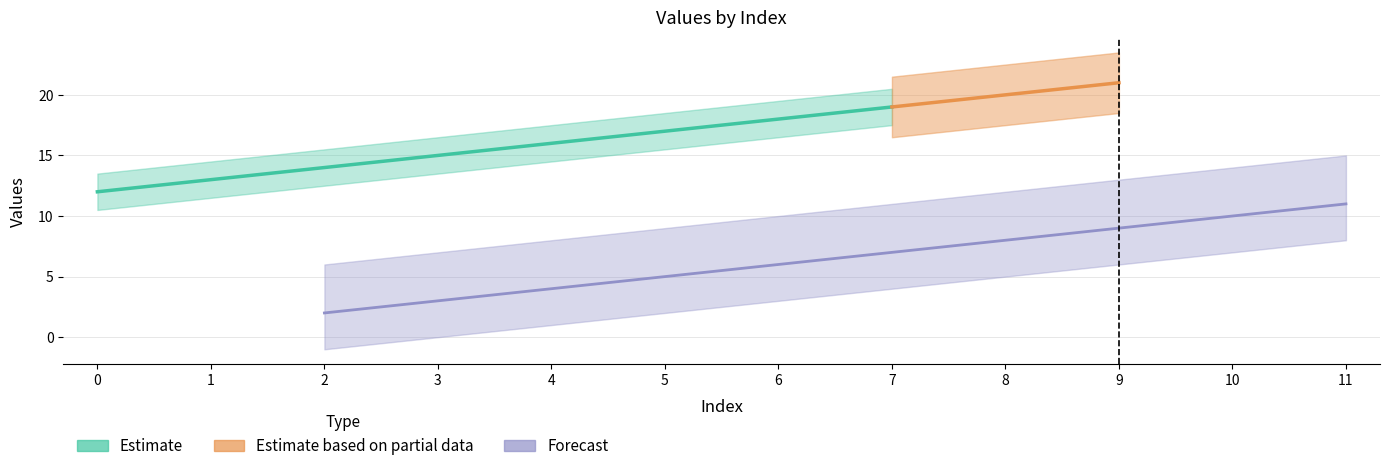

Count the values in the range 4 to 9.

6